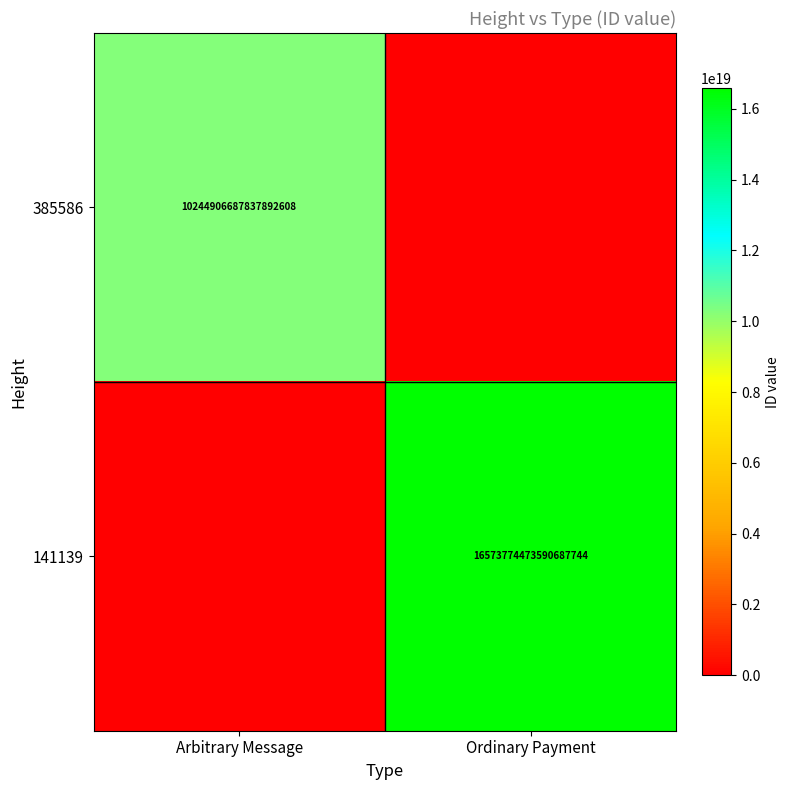

Is it true that 385586 equals 10244906687837892608 at Arbitrary Message?

True